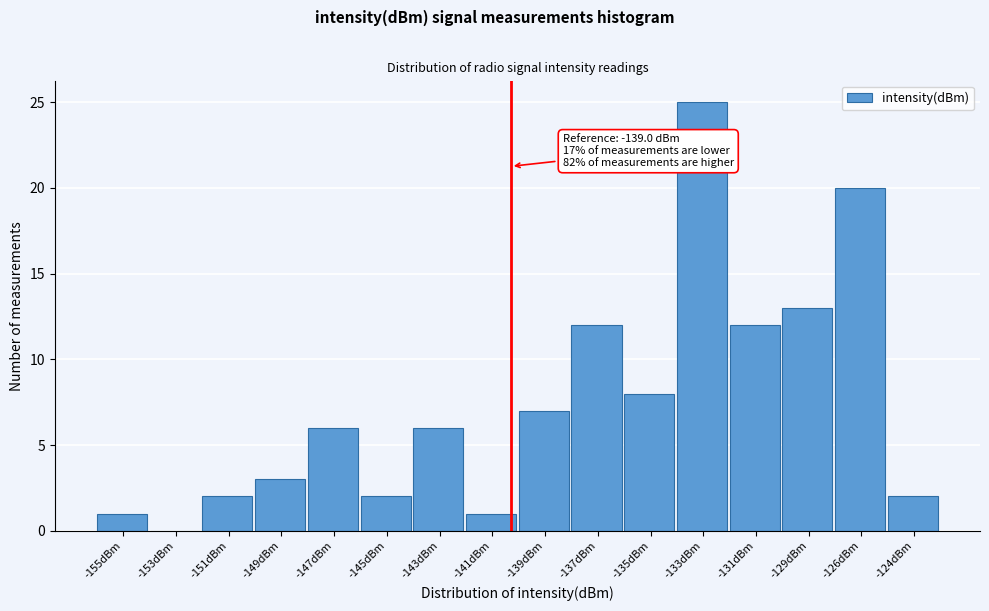

Reading left to right, what are all the values shown in this chart?

-155dBm=1	-153dBm=0	-151dBm=2	-149dBm=3	-147dBm=6	-145dBm=2	-143dBm=6	-141dBm=1	-139dBm=7	-137dBm=12	-135dBm=8	-133dBm=25	-131dBm=12	-129dBm=13	-126dBm=20	-124dBm=2